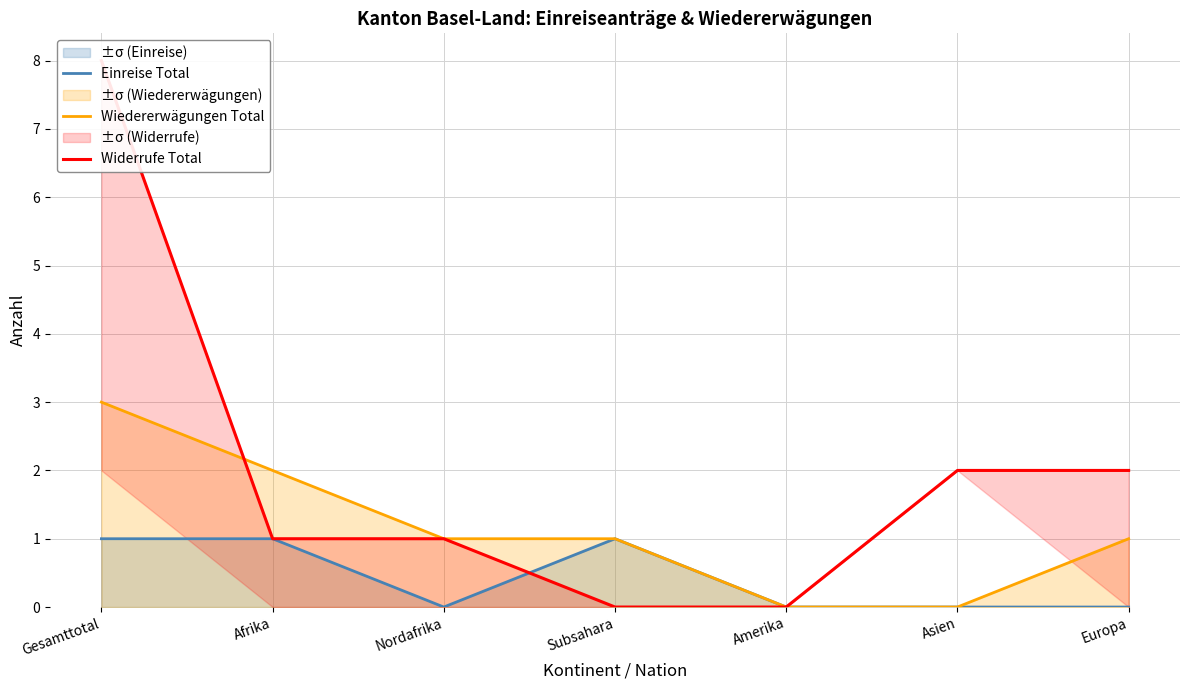

What is the difference between the highest and lowest values at Nordafrika?

1